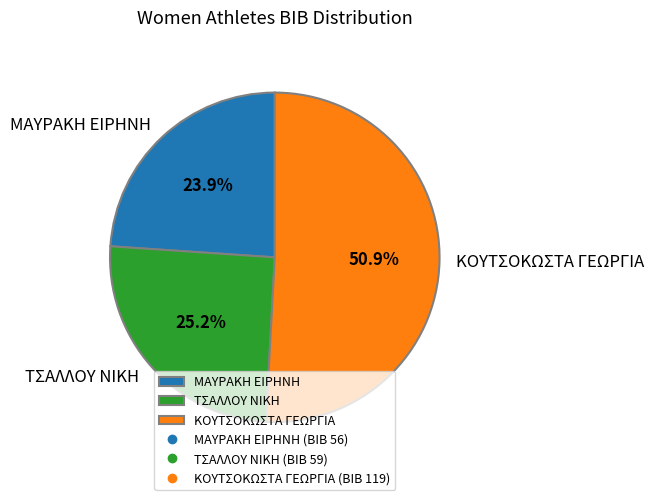

To the nearest percent, what percentage of the pie is ΤΣΑΛΛΟΥ ΝΙΚΗ?

25%